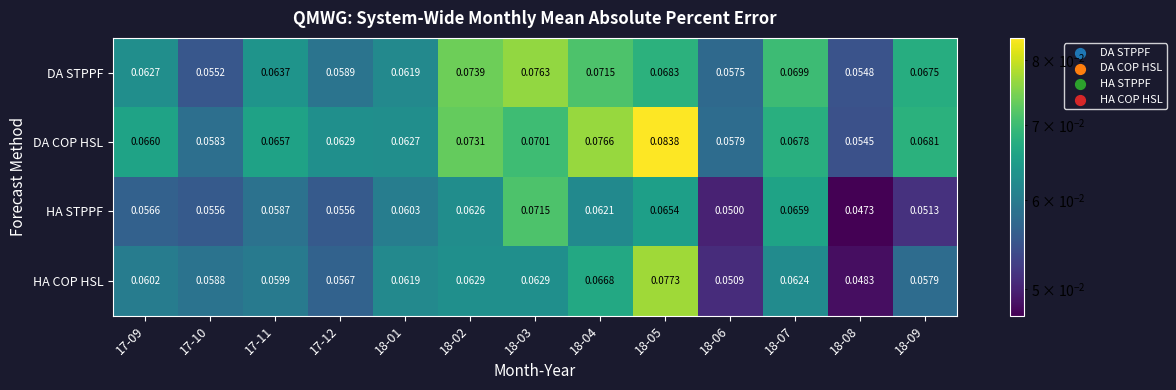

How many distinct data groups are displayed?

4